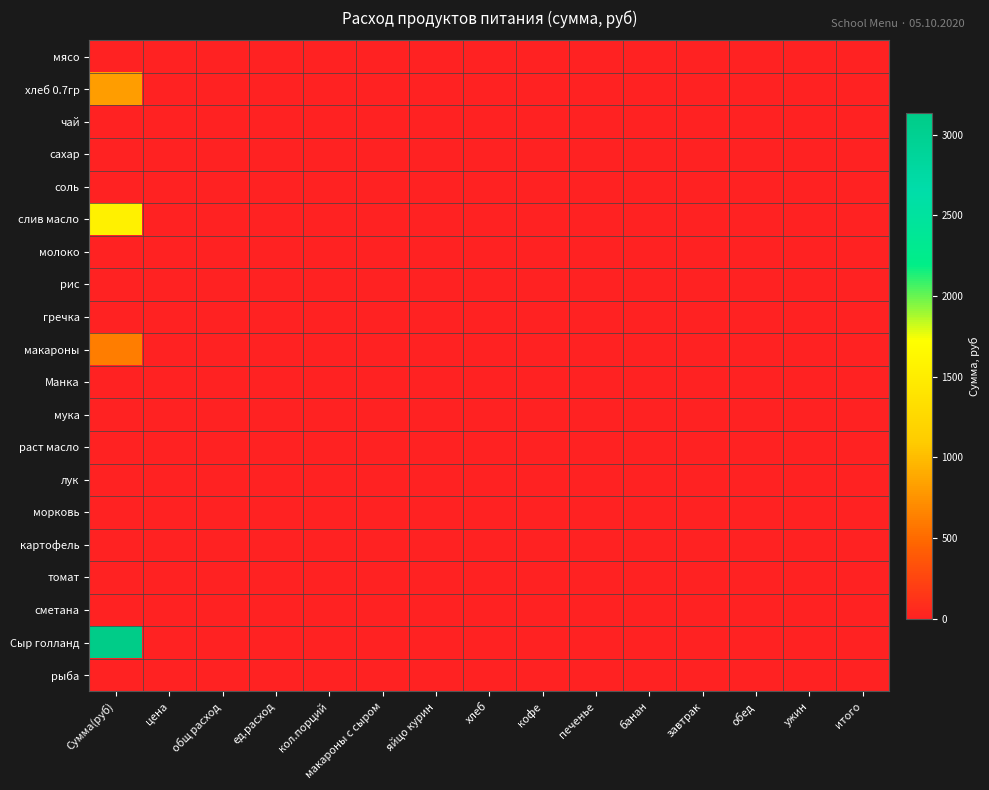

Which series has the largest range (max minus min)?

Сыр голланд